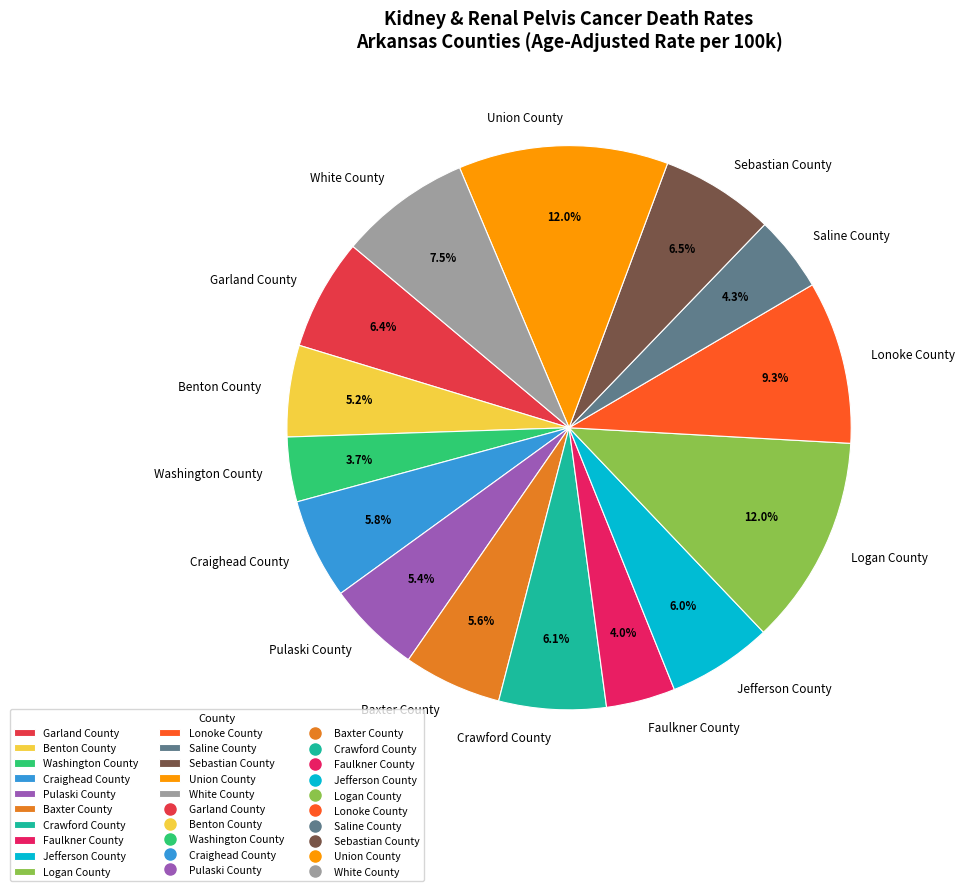

How many slices are in this pie chart?

15